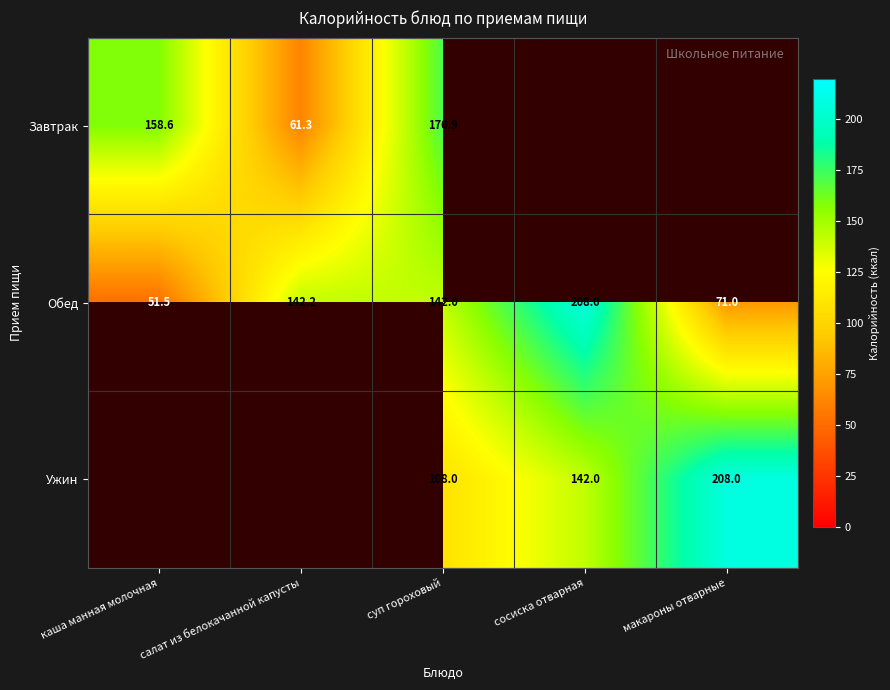

What is the approximate value of Обед at суп гороховый?

142.0